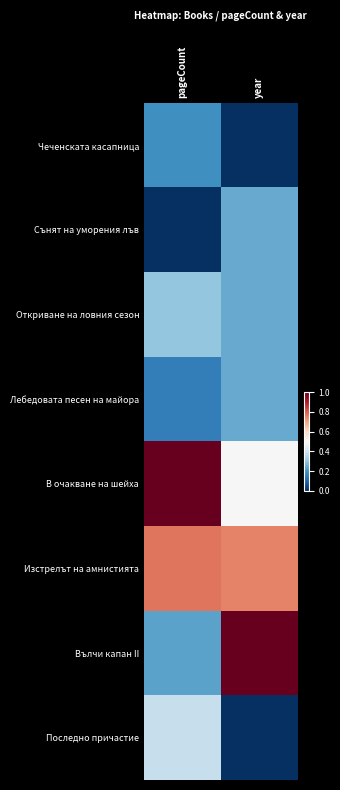

Which has a higher value, pageCount or year?

pageCount